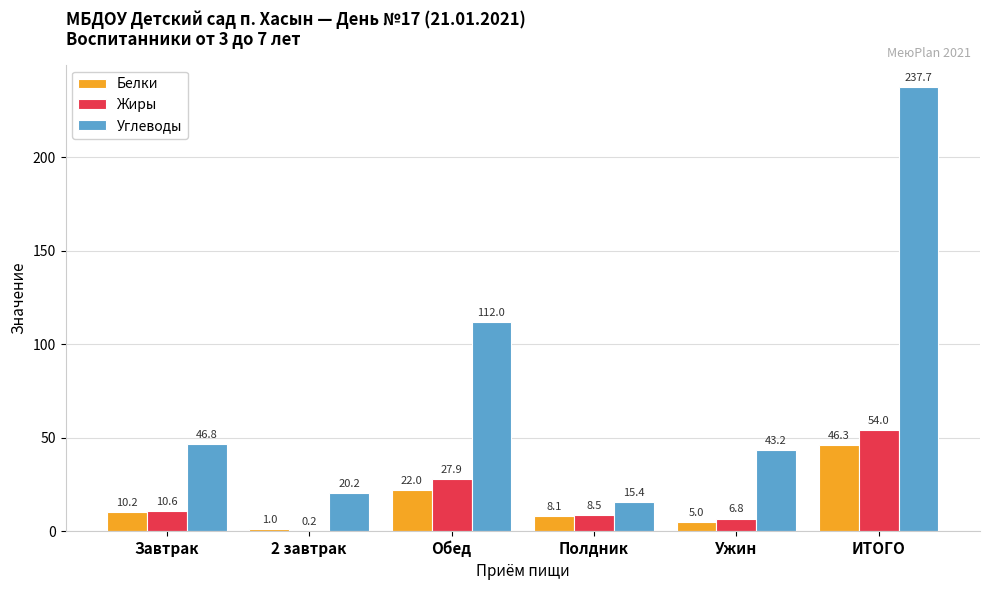

What is the sum of all Жиры values?

108.0